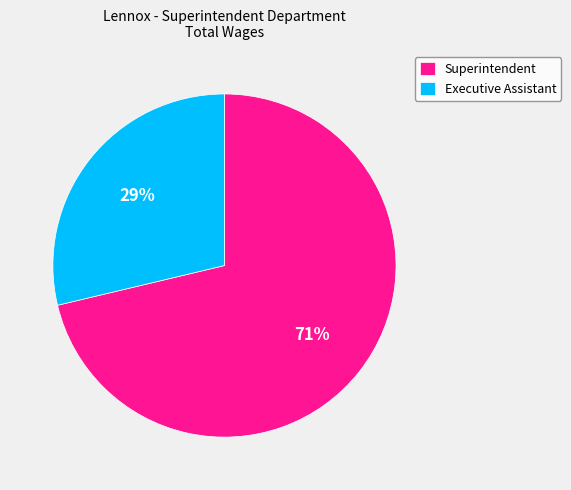

The Executive Assistant slice represents 19% of the pie. True or false?

False